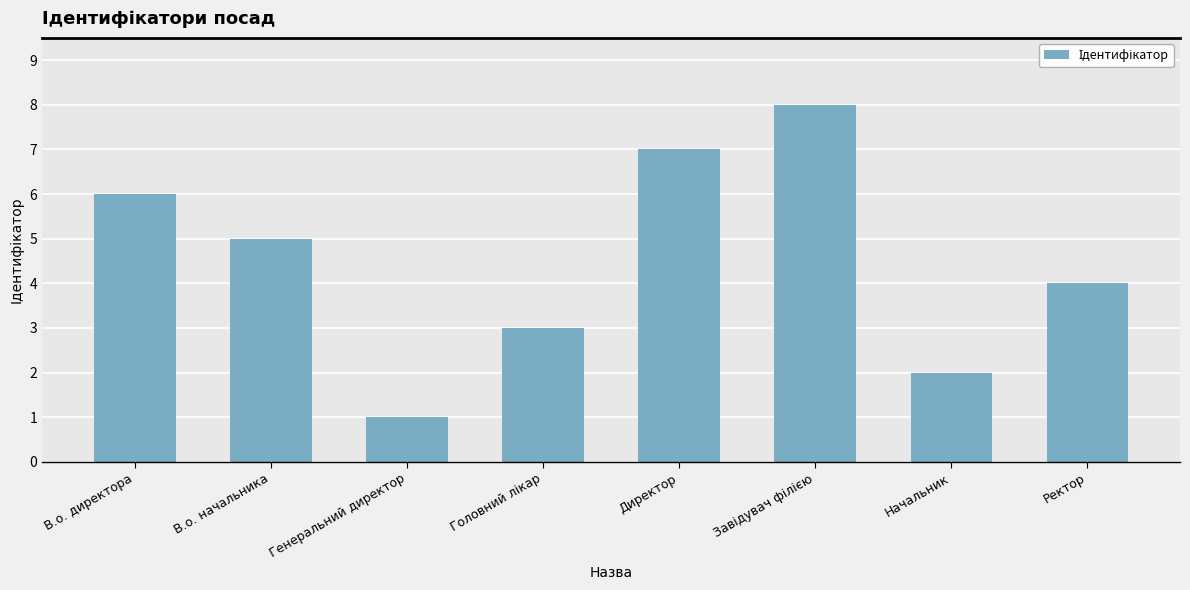

What is the sum of the values at В.о. начальника and Начальник?

7